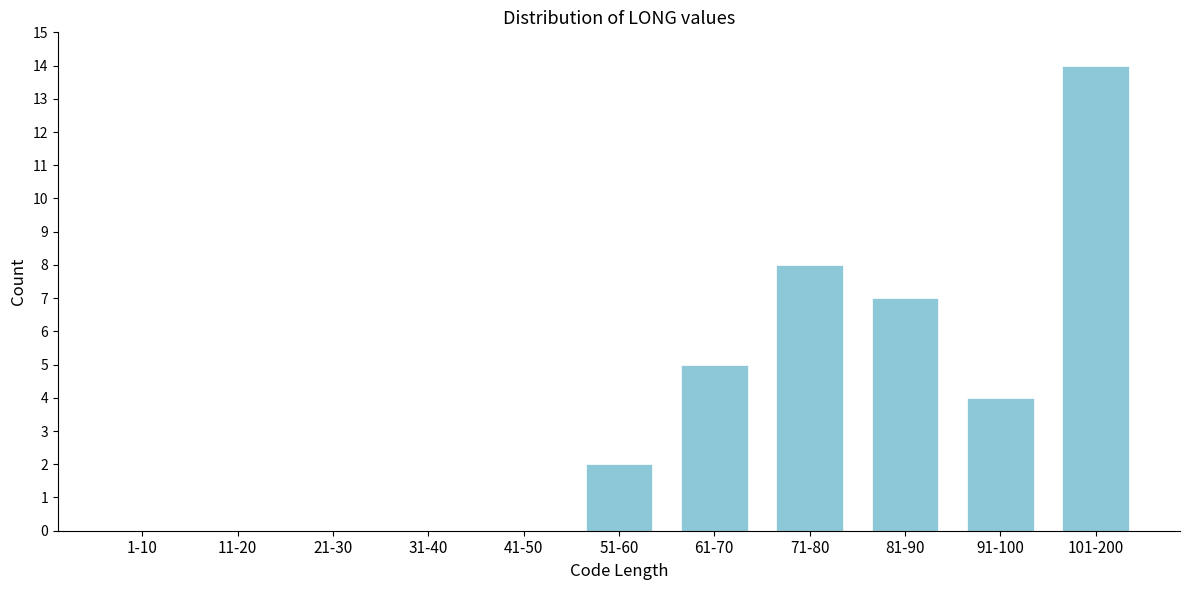

Reading left to right, list all the values displayed in this chart.

1-10=0	11-20=0	21-30=0	31-40=0	41-50=0	51-60=2	61-70=5	71-80=8	81-90=7	91-100=4	101-200=14